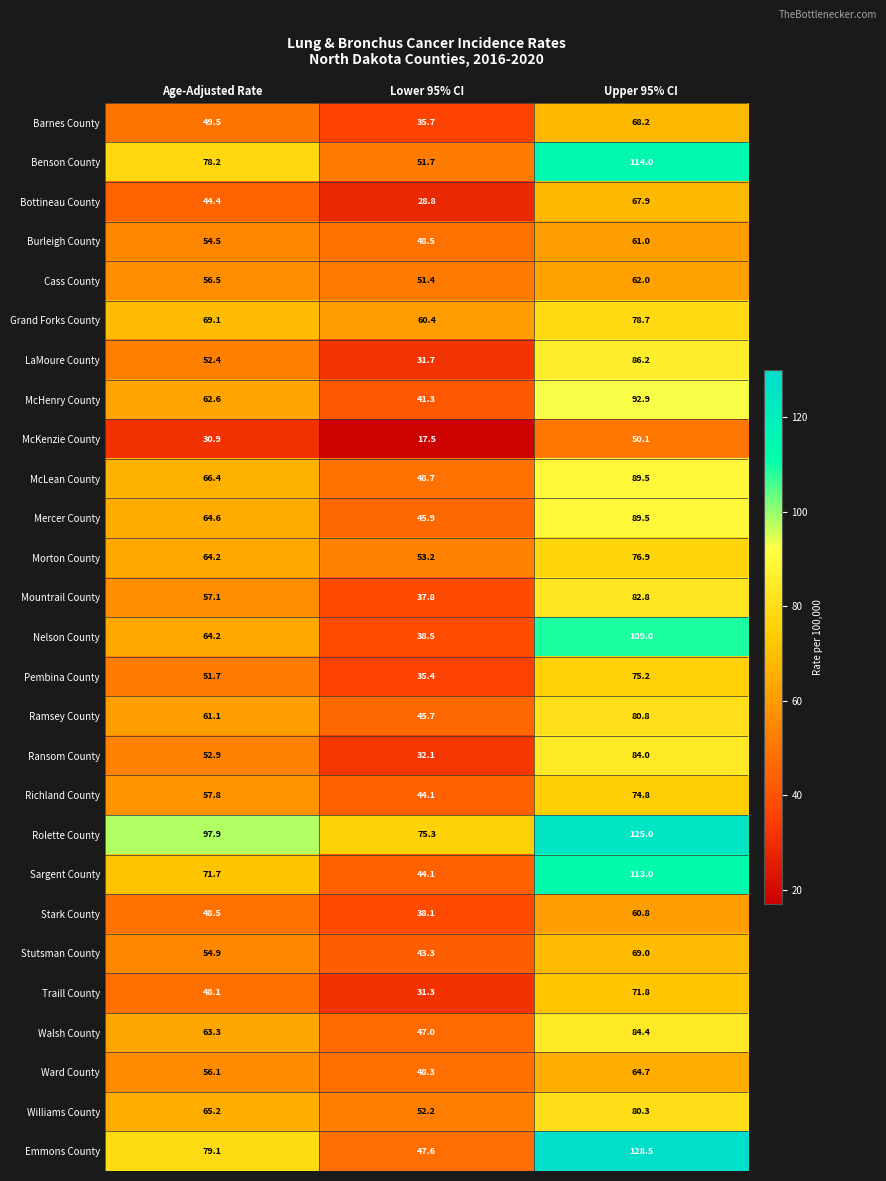

True or false: Williams County has a value of 65.2 at Age-Adjusted Rate.

True